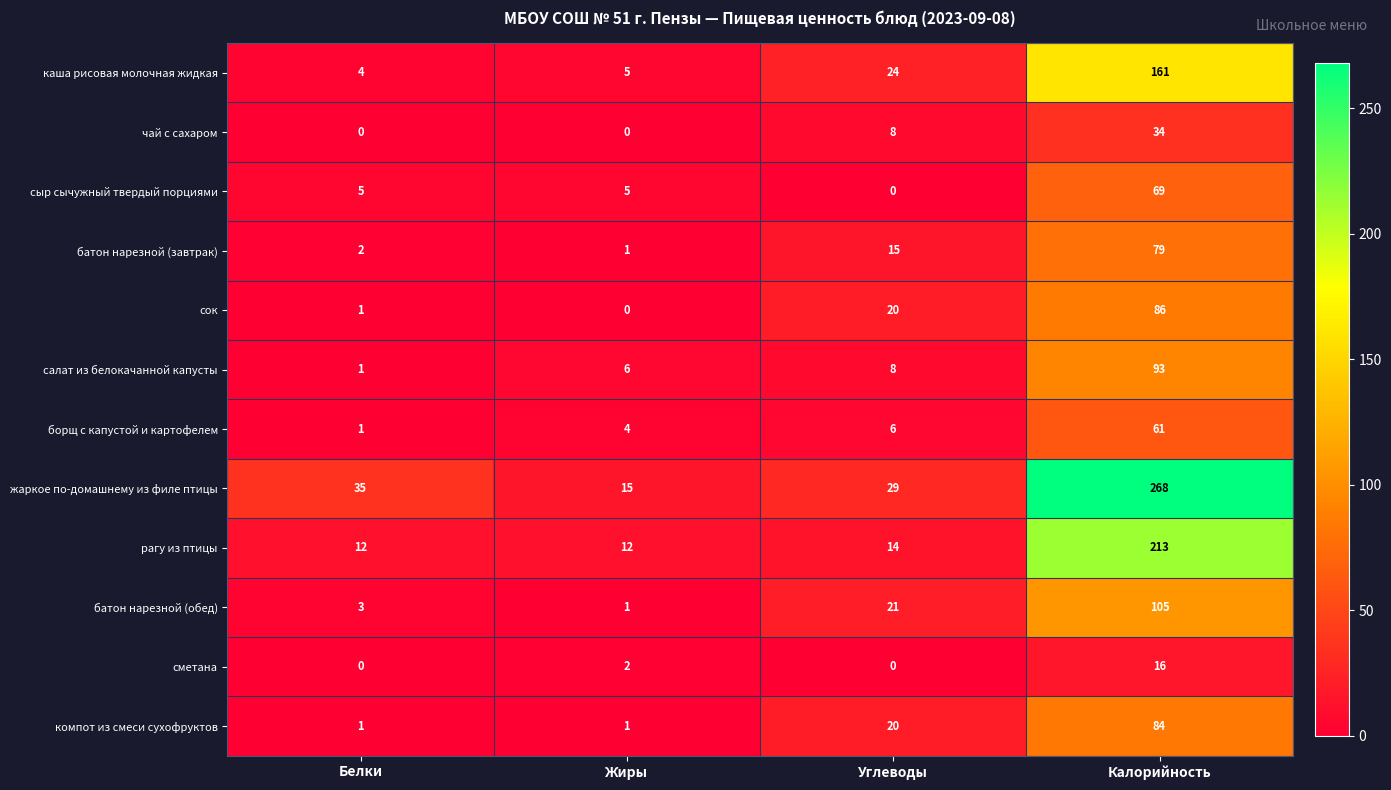

Is it true that борщ с капустой и картофелем equals 61 at Калорийность?

True